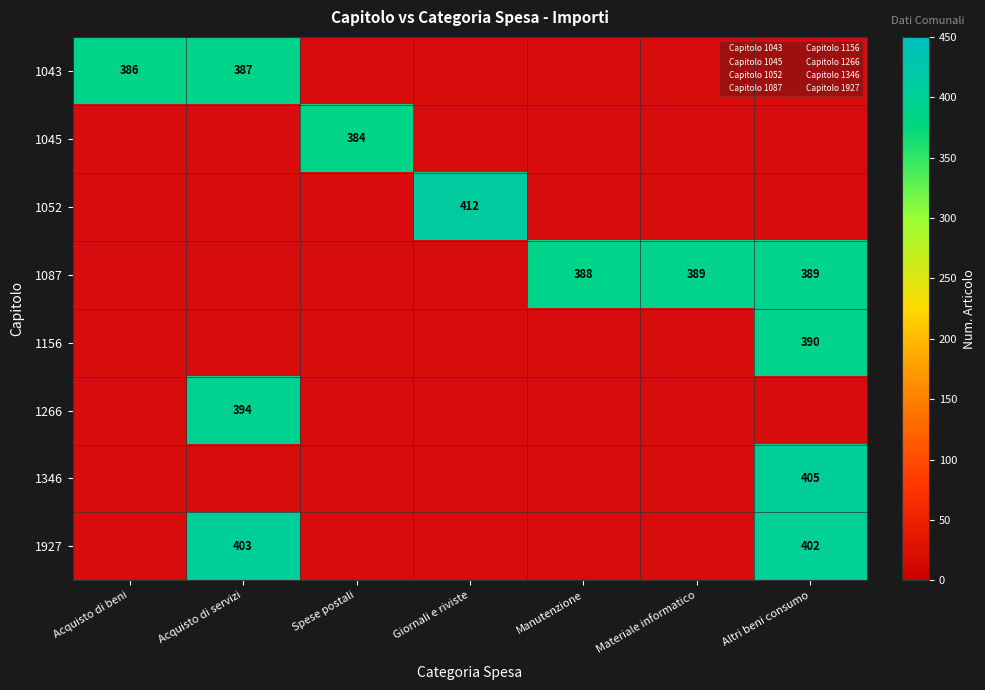

Which has a higher value, Spese postali or Materiale informatico?

Materiale informatico